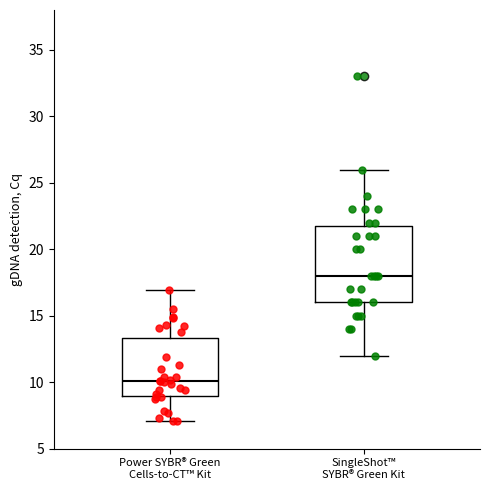

Where does the median line of the box for Power SYBR® Green Cells-to-CT™ Kit sit on the y-axis? The values are not printed on the chart, so give them approximately, as read against the axis.

10.0